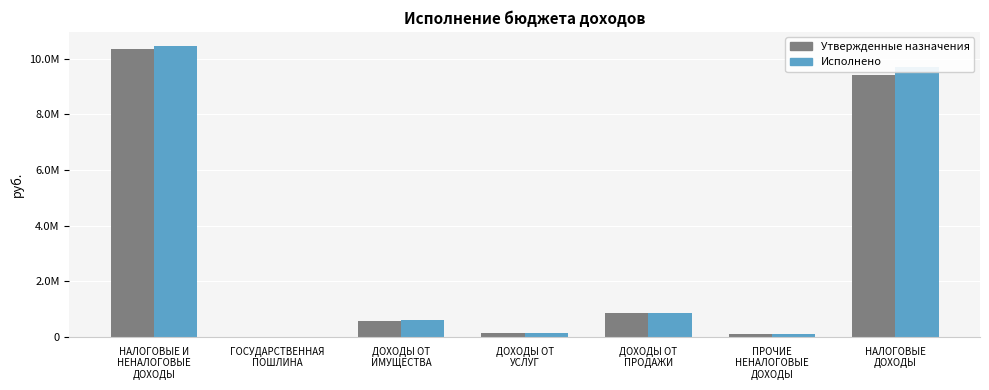

What are all the series names shown in the legend?

Утвержденные назначения, Исполнено